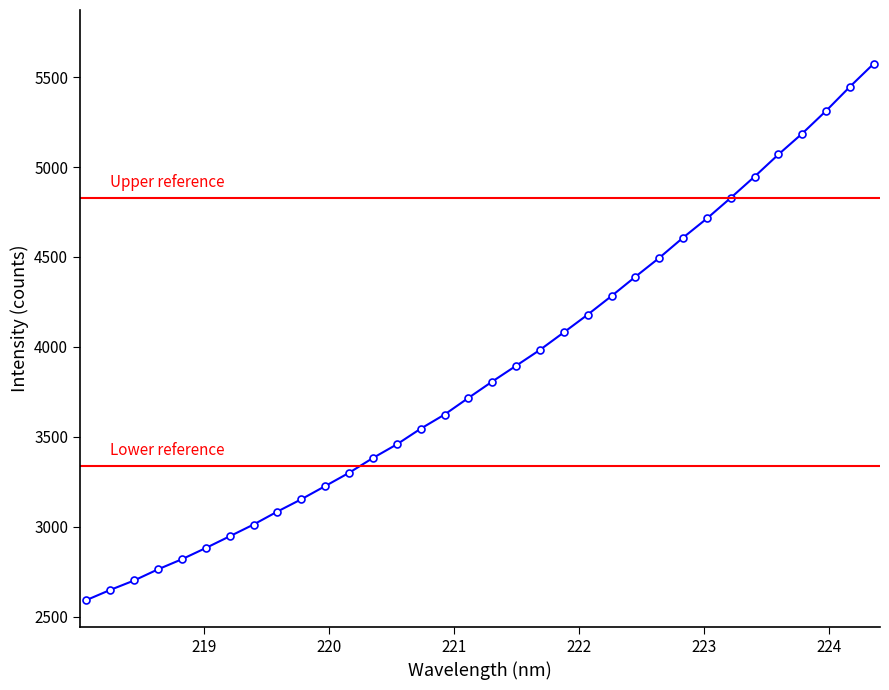

What is the average value?

3872.7